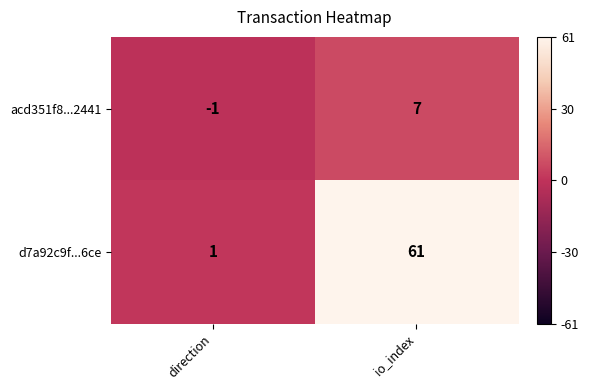

At io_index, list the series in order from largest to smallest.

d7a92c9f...6ce, acd351f8...2441